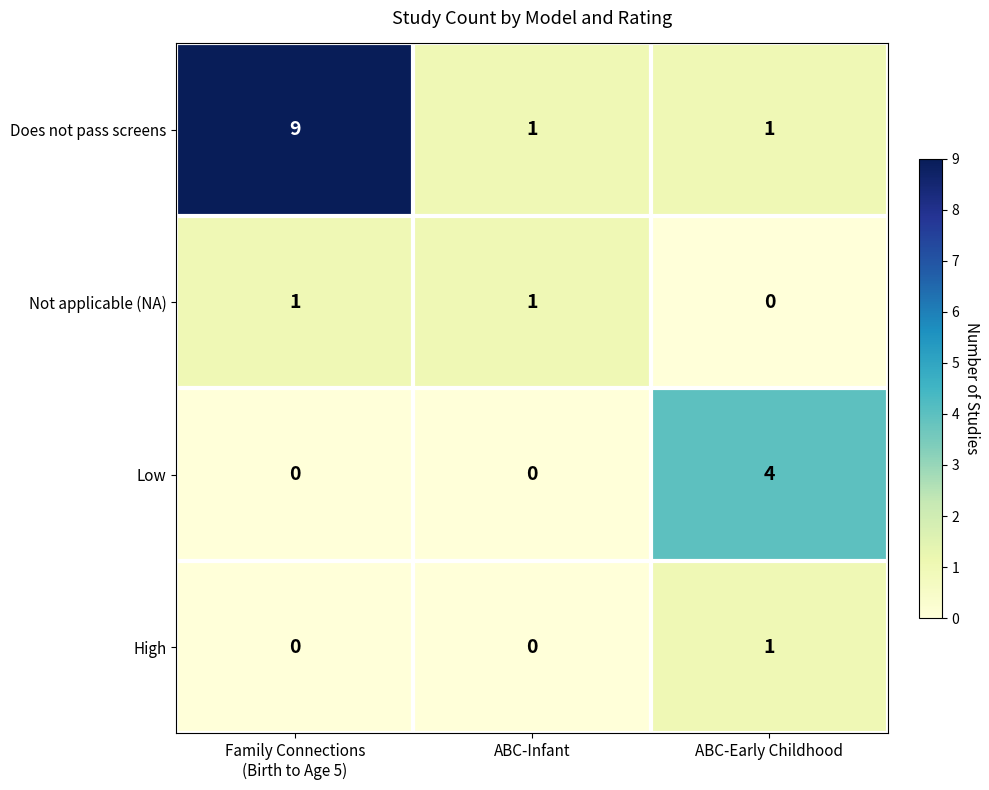

Reading left to right, transcribe all the data shown in this chart.

Does not pass screens: 9	1	1
Not applicable (NA): 1	1	0
Low: 0	0	4
High: 0	0	1